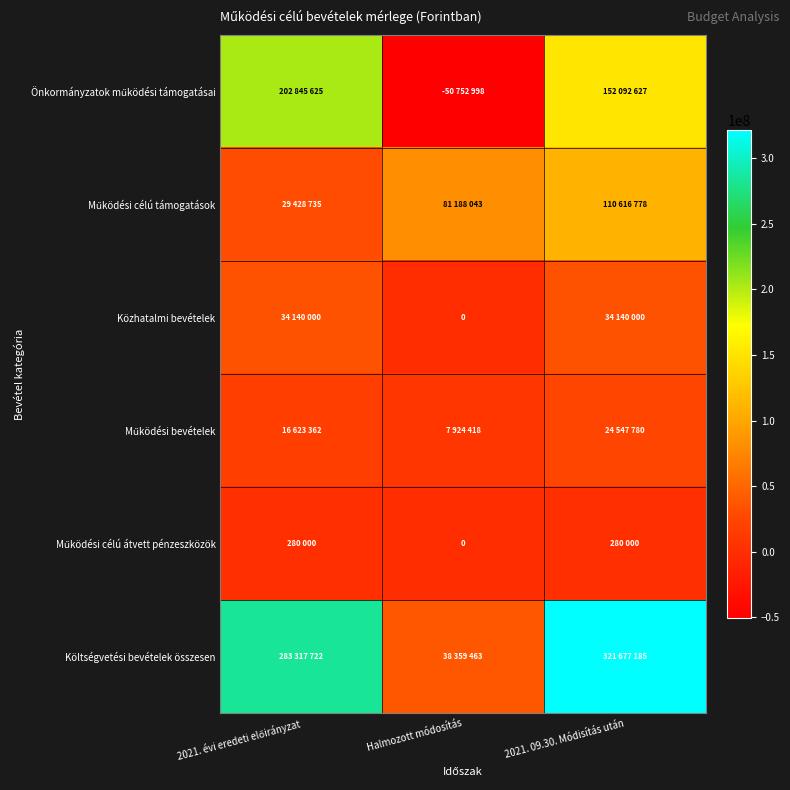

What is the difference between the maximum and second lowest values in the Működési bevételek series?

7924418